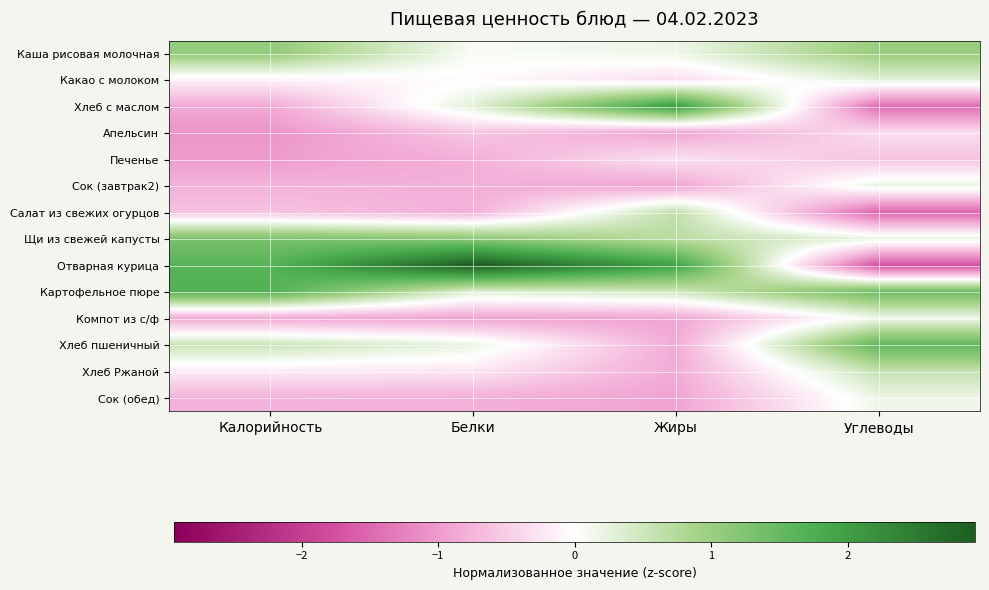

What is the smallest value displayed?

-1.7